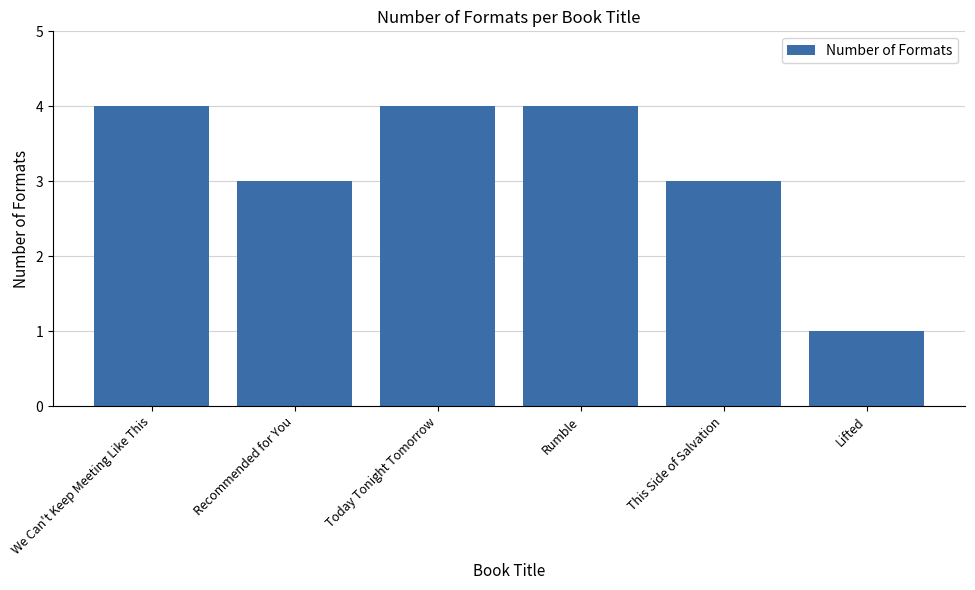

How many categories are shown in the chart?

6